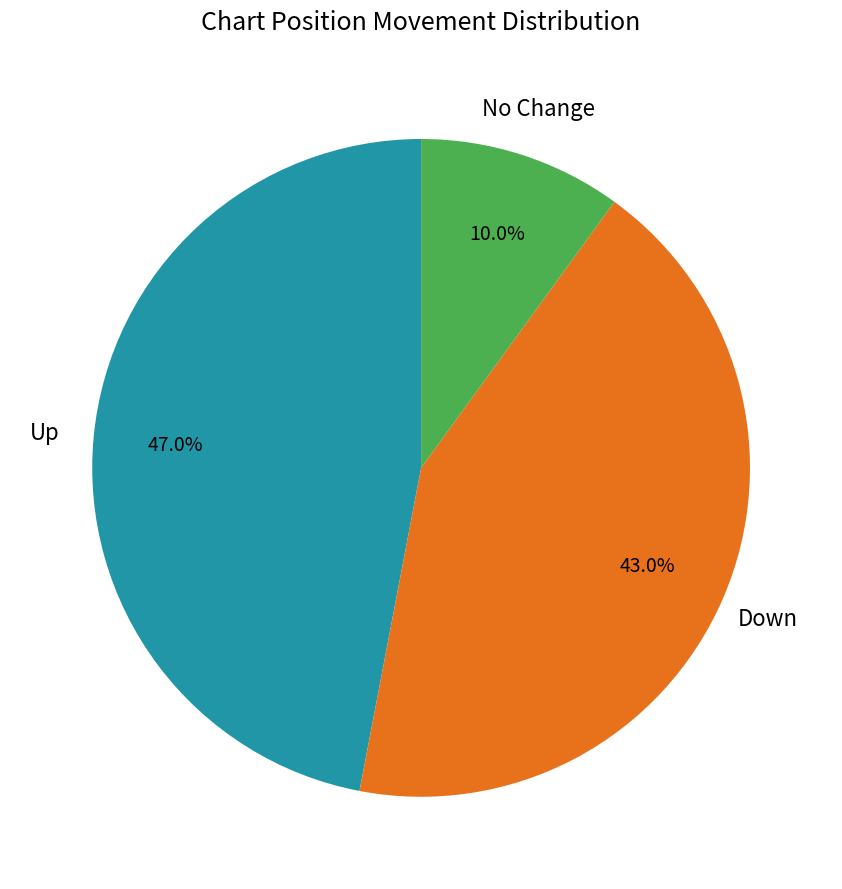

Is there any slice that represents more than half of the pie?

No